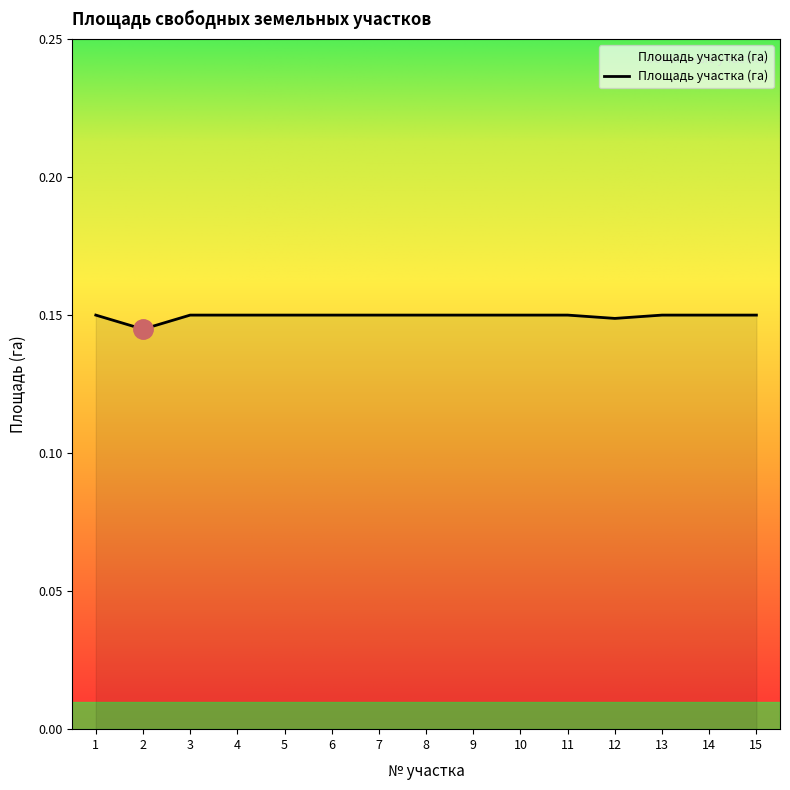

The chart shows a value of 0.2 at 2. True or false?

False